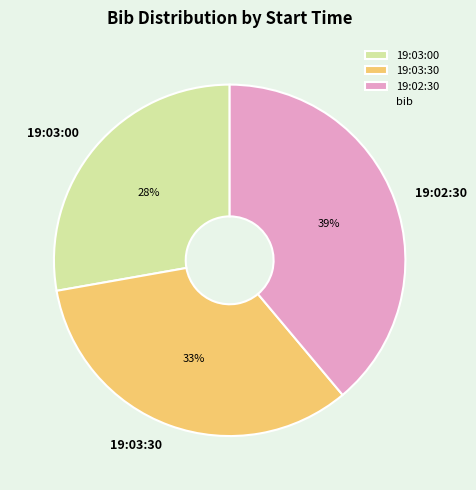

True or false: 19:03:30 accounts for 43% of the total.

False